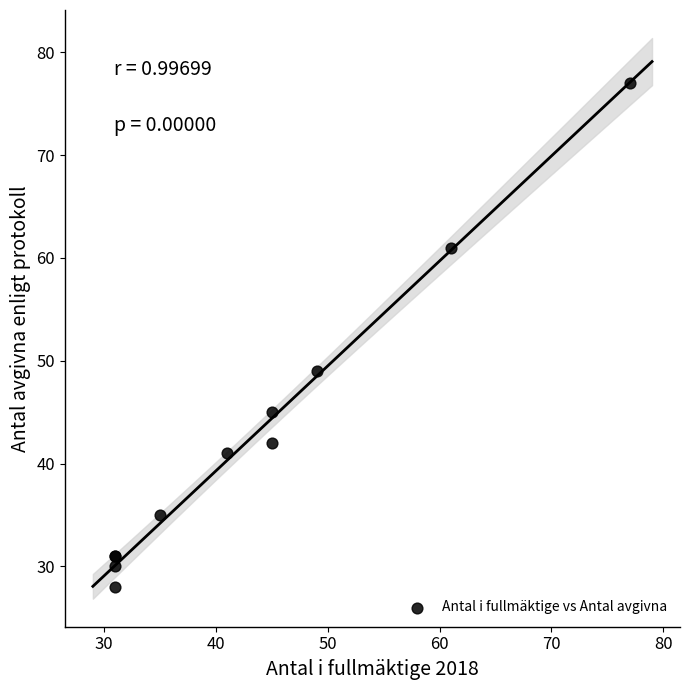

What Y value in the scatter plot is closest to 52?

49